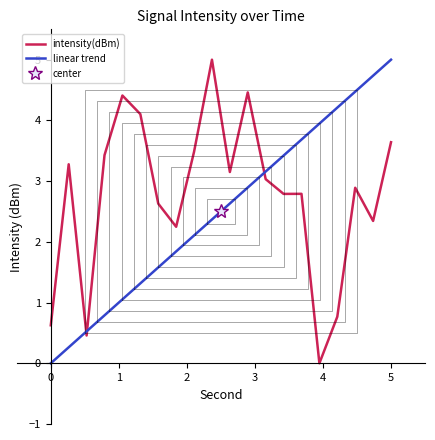

The value of linear trend at 5 is 8.0. True or false?

False